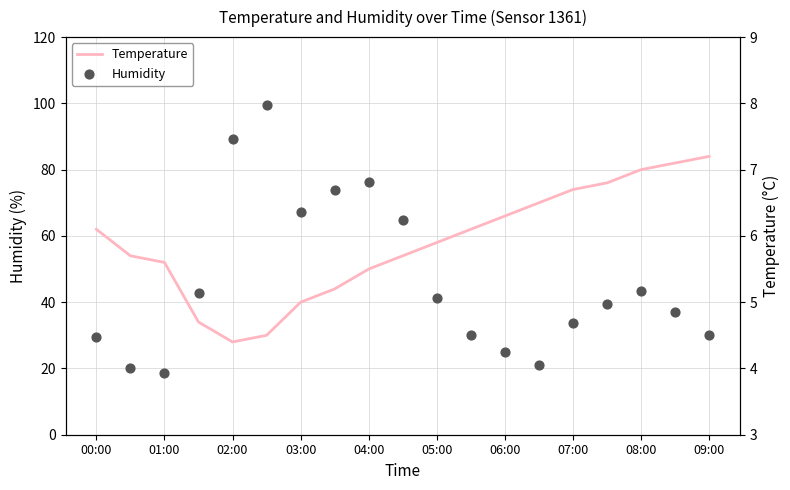

Which series reaches the minimum Y coordinate?

Temperature